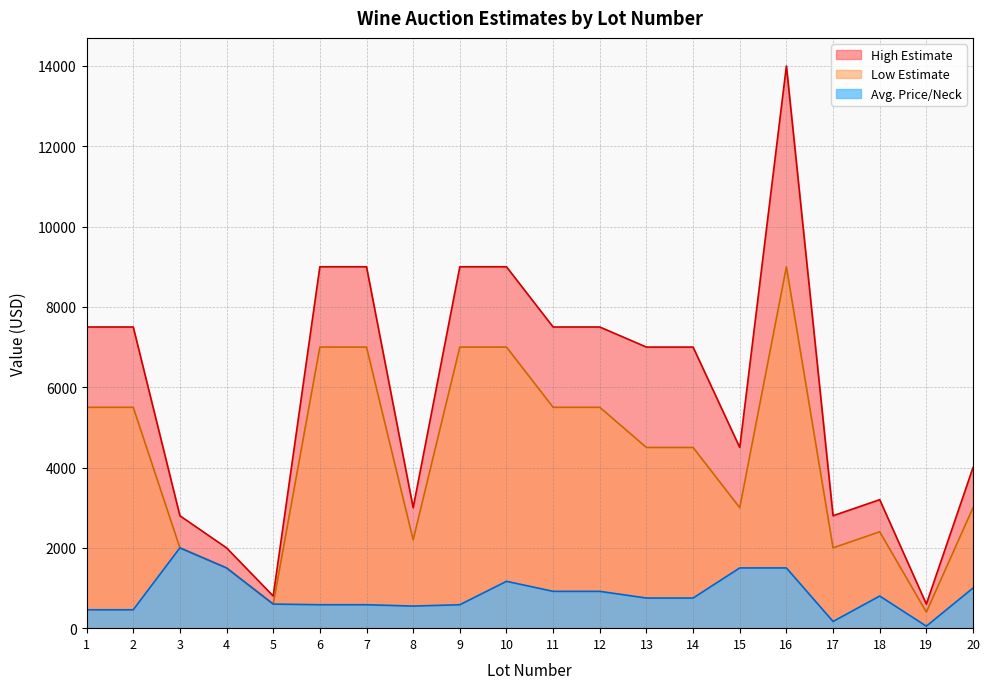

True or false: Low Estimate and Avg. Price/Neck intersect in this chart.

False